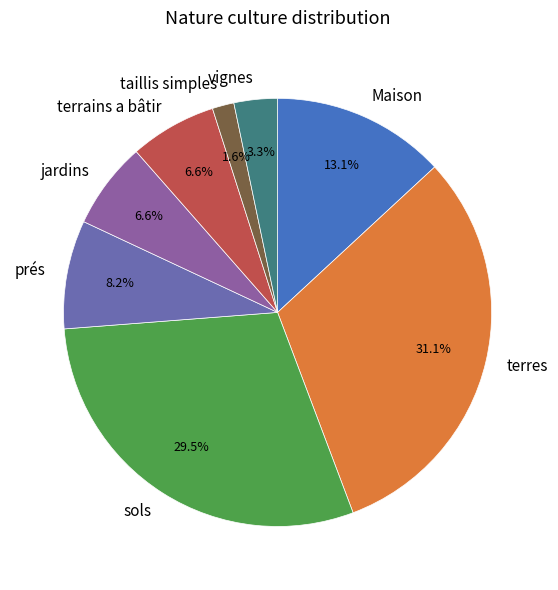

Does any single category account for the majority?

No